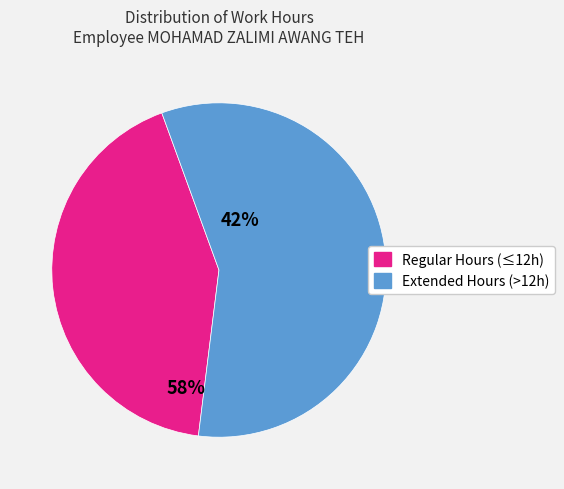

Does any single category account for the majority?

Yes